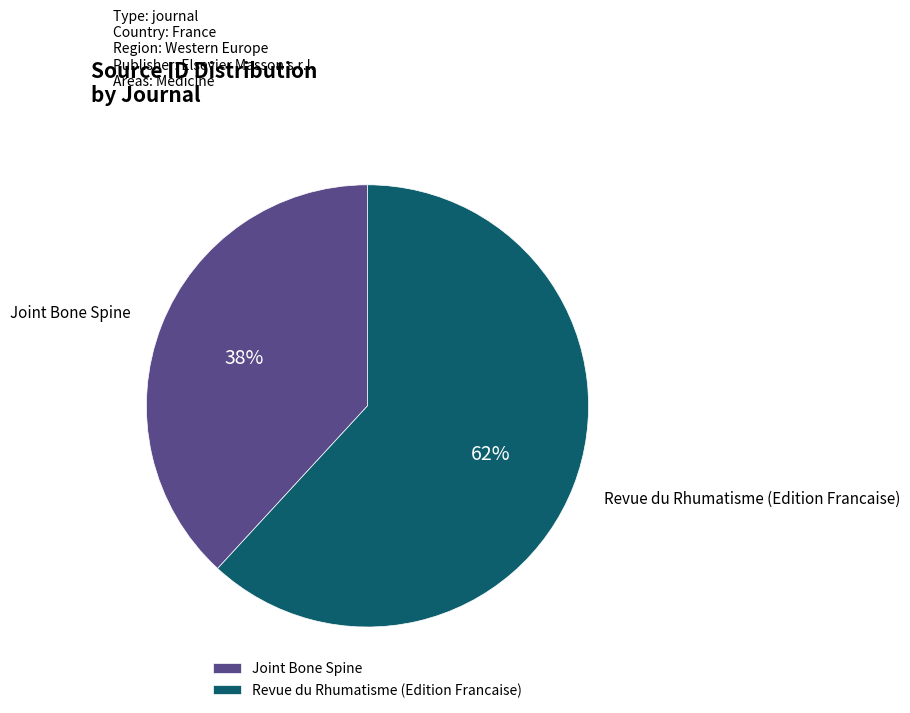

To the nearest percent, what is the combined percentage of Joint Bone Spine and Revue du Rhumatisme (Edition Francaise)?

100%